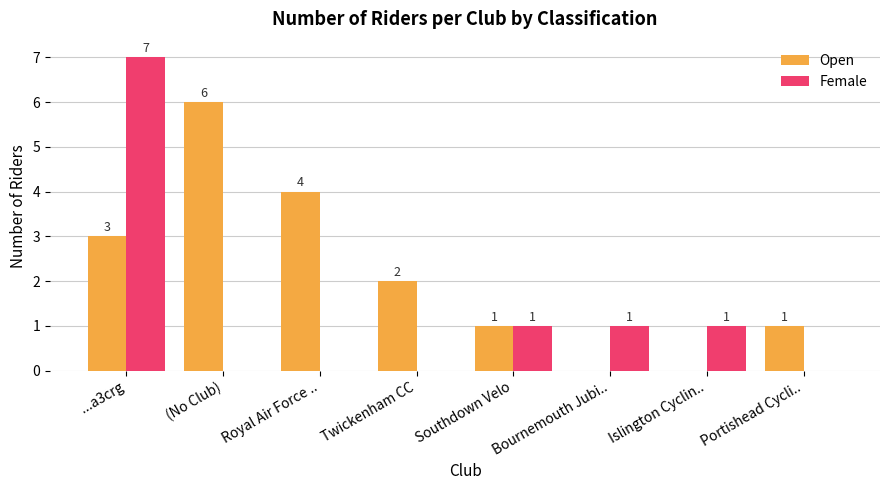

Which series has the largest range (max minus min)?

Female